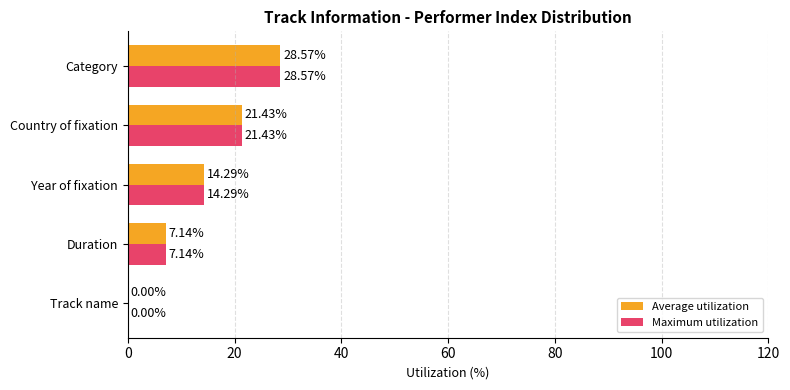

At which label is Maximum utilization closest to 14?

Year of fixation